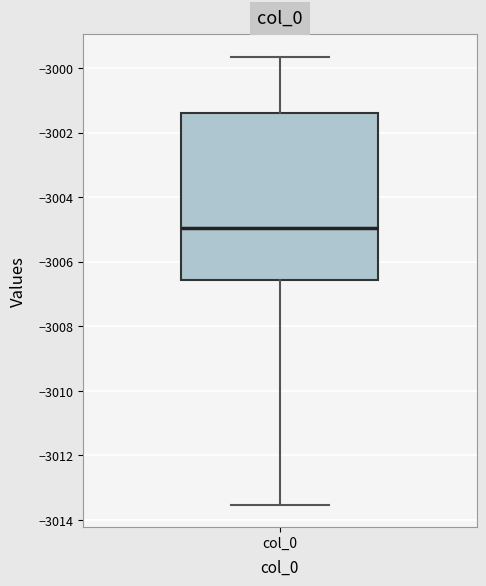

Transcribe this box plot: give where the median line is, the range the box spans, and where the two whiskers end, as read against the y-axis. The values are not printed on the chart, so give them approximately, as read against the axis.

median -3005.0, box -3006.6 to -3001.4, whiskers -3013.6 to -2999.6